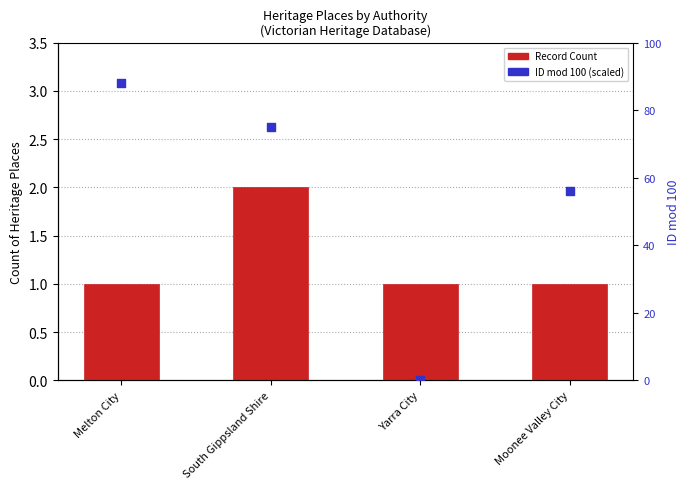

What is the total value across all series at Moonee Valley City?

57